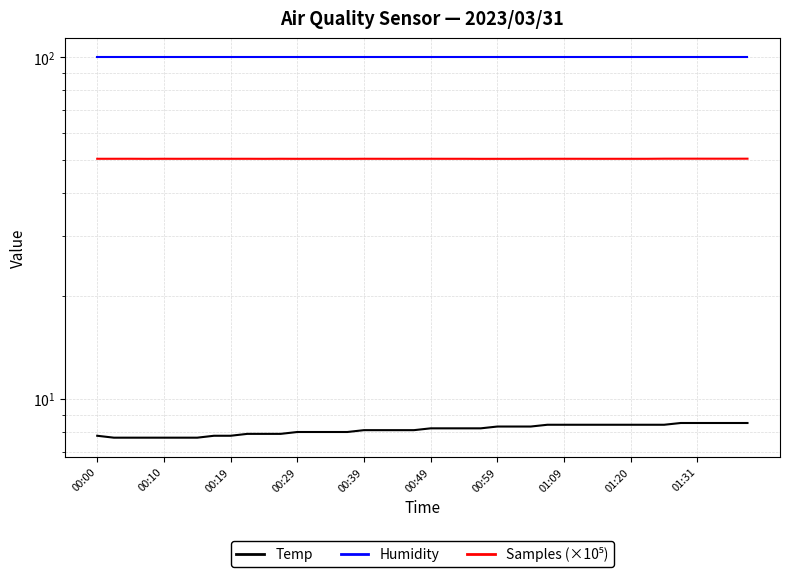

What are all the series names shown in the legend?

Temp, Humidity, Samples (×10⁵)